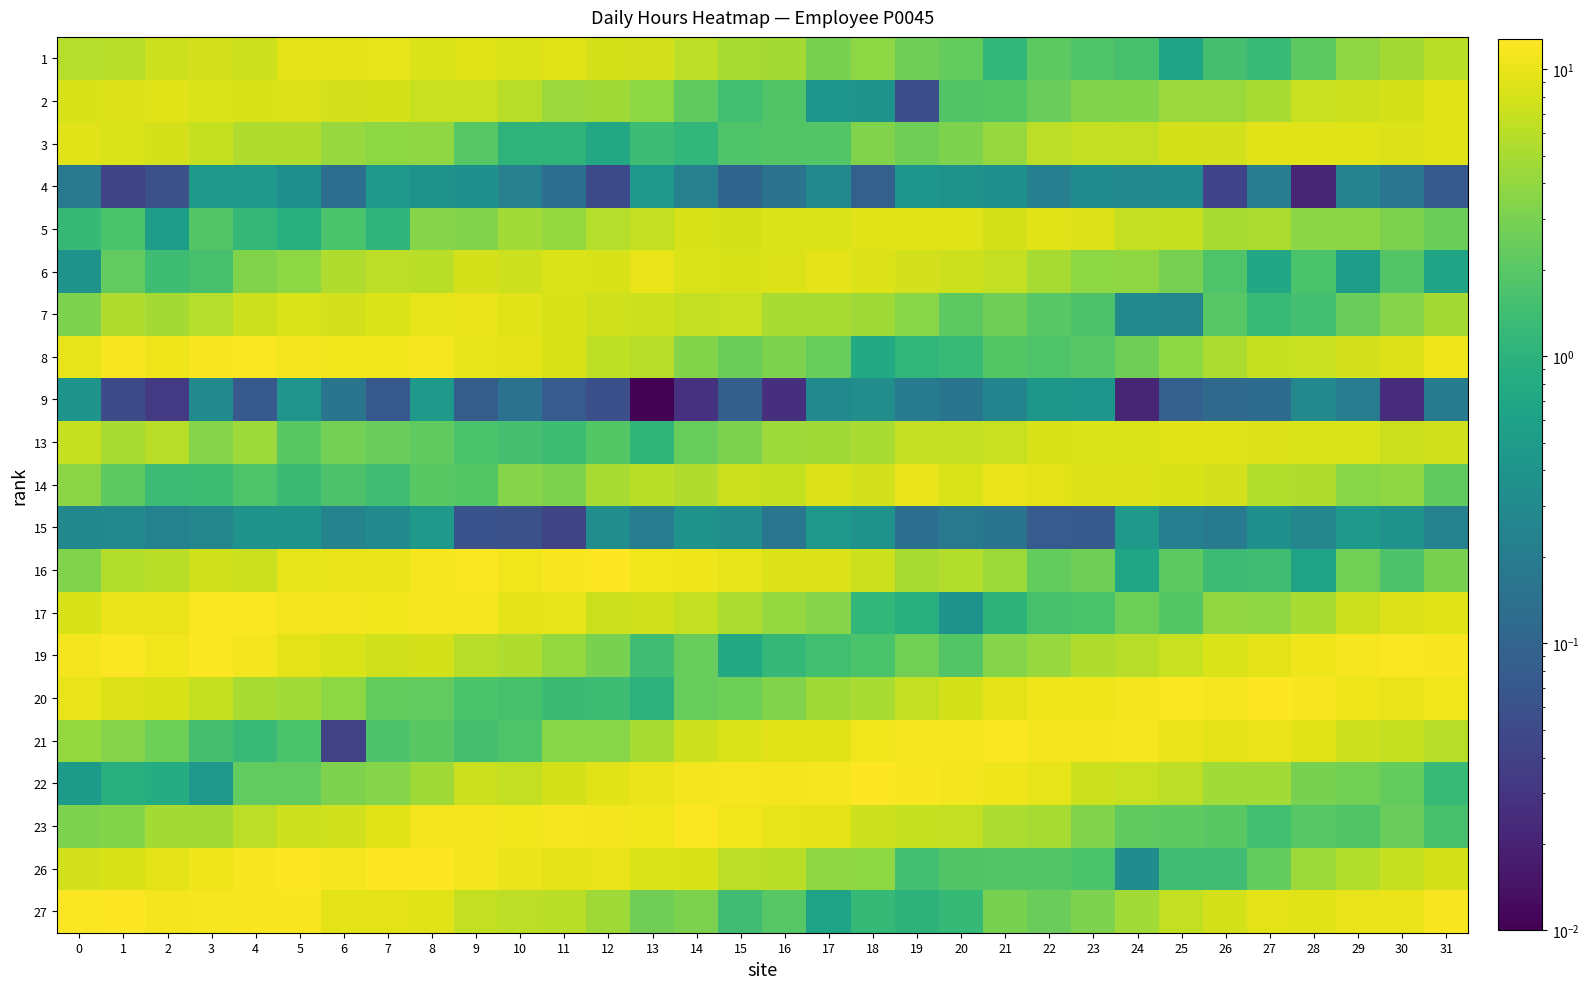

Which series has the largest total across all categories?

27